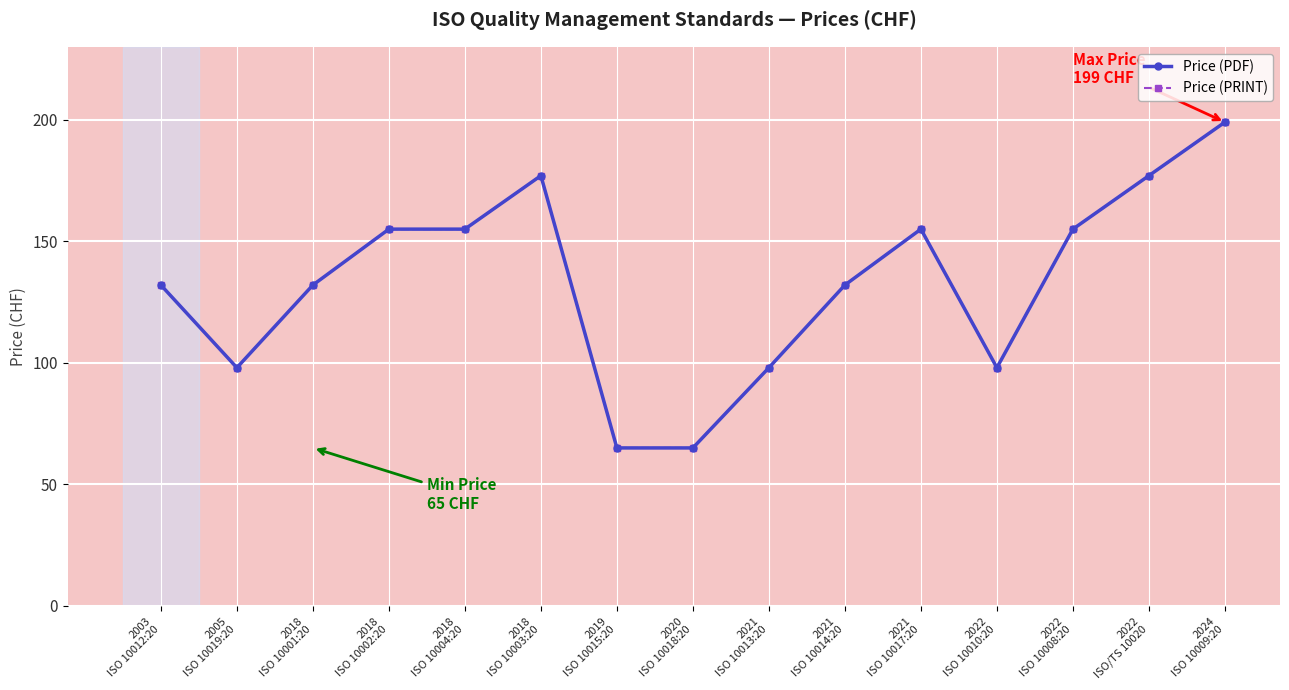

Does the chart have visible grid lines?

Yes